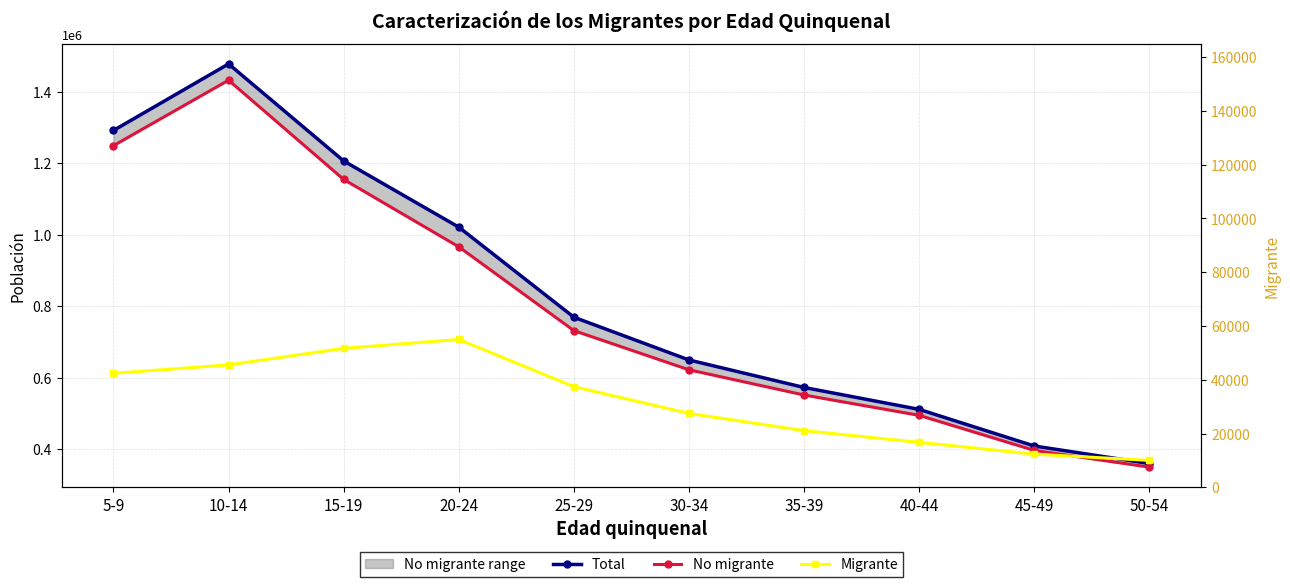

Is it true that Total equals 360000 at 50-54?

True